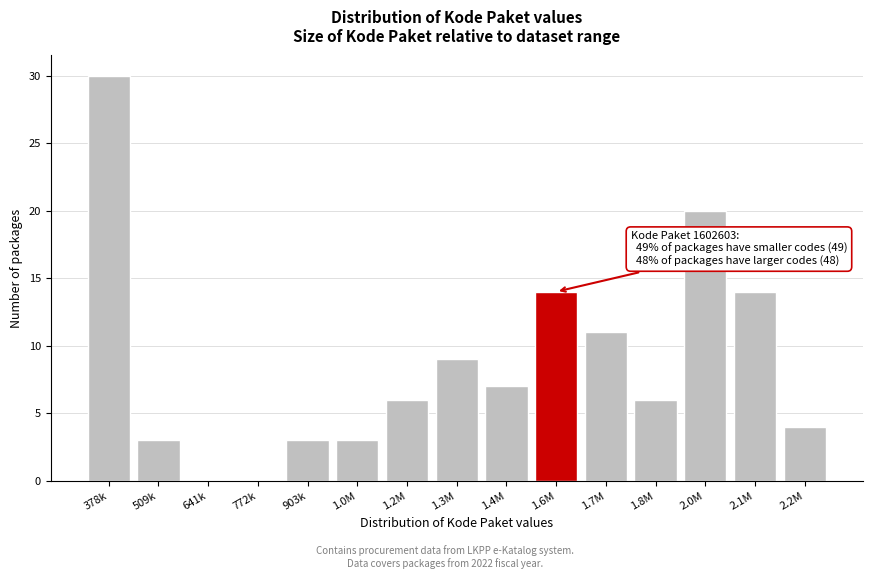

Reading right to left, transcribe all the data shown in this chart.

2.2M=4	2.1M=14	2.0M=20	1.8M=6	1.7M=11	1.6M=14	1.4M=7	1.3M=9	1.2M=6	1.0M=3	903k=3	772k=0	641k=0	509k=3	378k=30